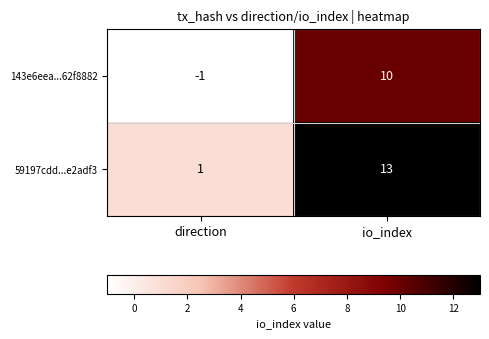

At how many categories does at least one series exceed 4?

1